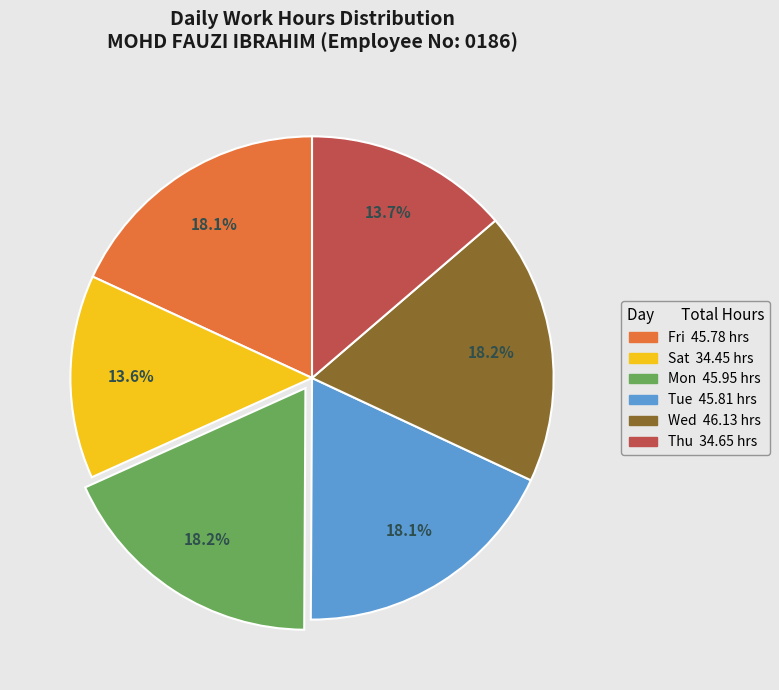

Is there a majority slice in this chart?

No